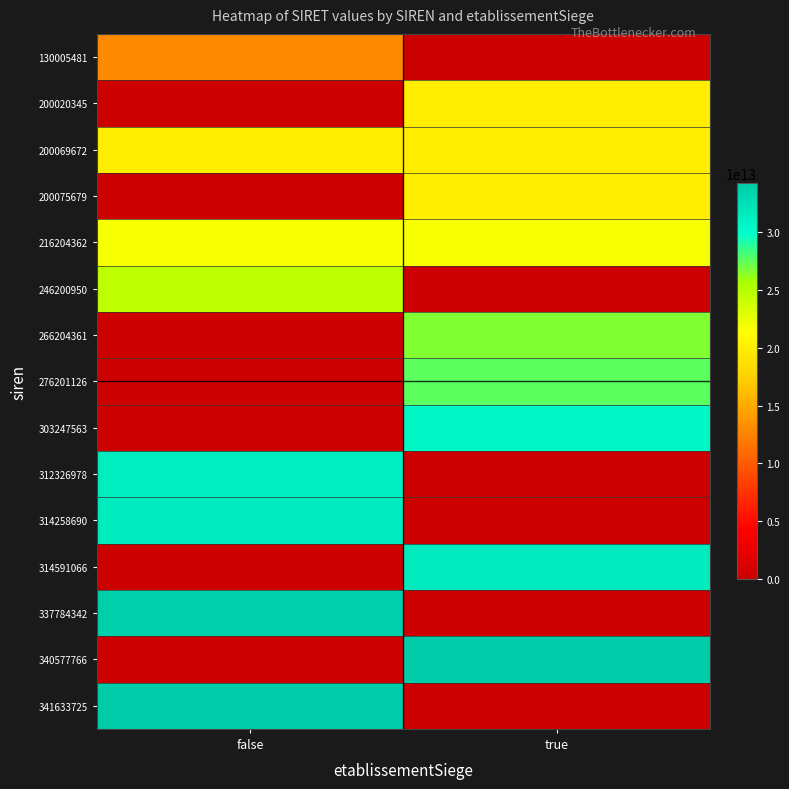

Reading left to right, extract all data points from this chart.

130005481: false=13000548126700	true=0
200020345: false=0	true=20002034500027
200069672: false=20006967200026	true=20006967200174
200075679: false=0	true=20007567900023
216204362: false=21620436200026	true=21620436200018
246200950: false=24620095000037	true=0
266204361: false=0	true=26620436100015
276201126: false=0	true=27620112600014
303247563: false=0	true=30324756300032
312326978: false=31232697800813	true=0
314258690: false=31425869000101	true=0
314591066: false=0	true=31459106600019
337784342: false=33778434200376	true=0
340577766: false=0	true=34057776600017
341633725: false=34163372501292	true=0